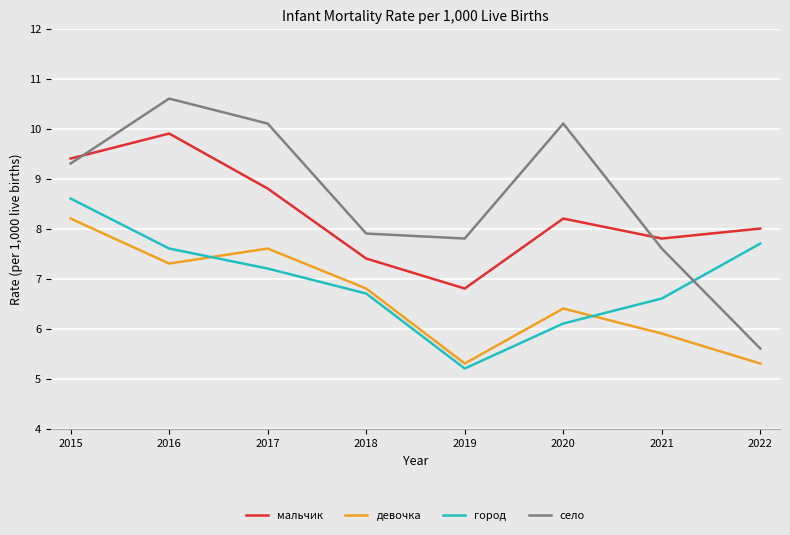

Read the девочка value at 2022.

5.3